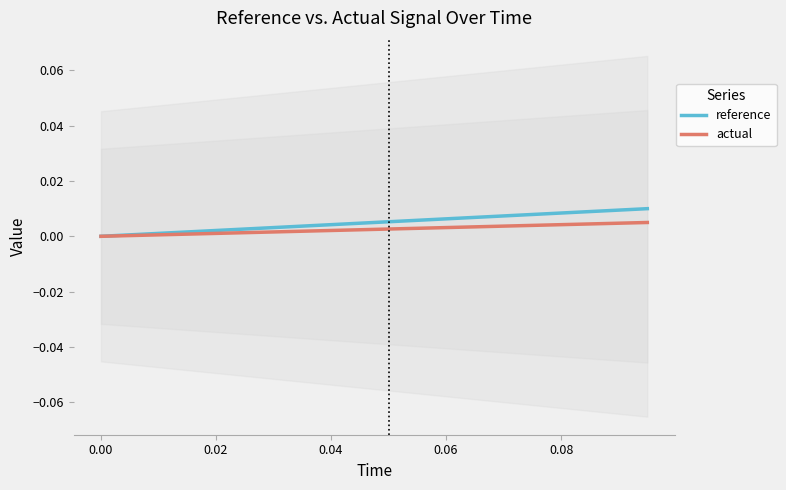

How many categories are shown in the chart?

20